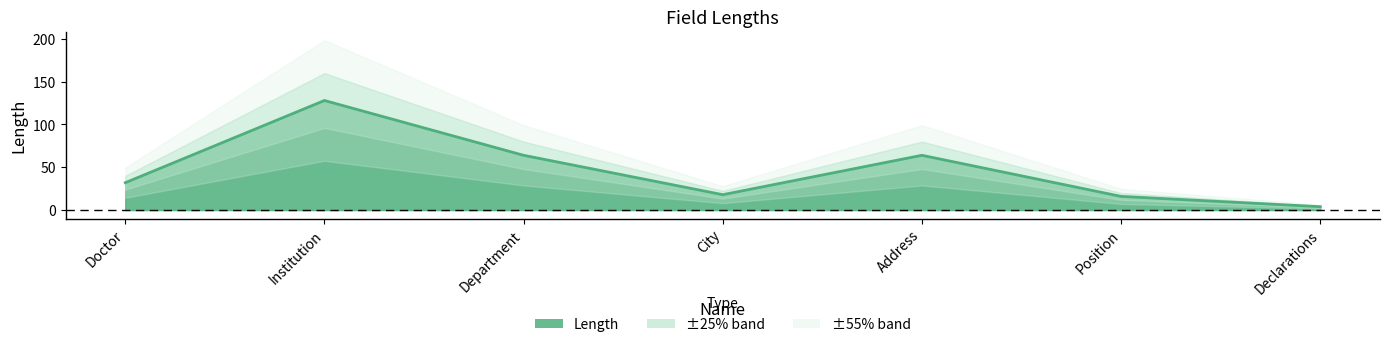

Which has a higher value, City or Doctor?

Doctor